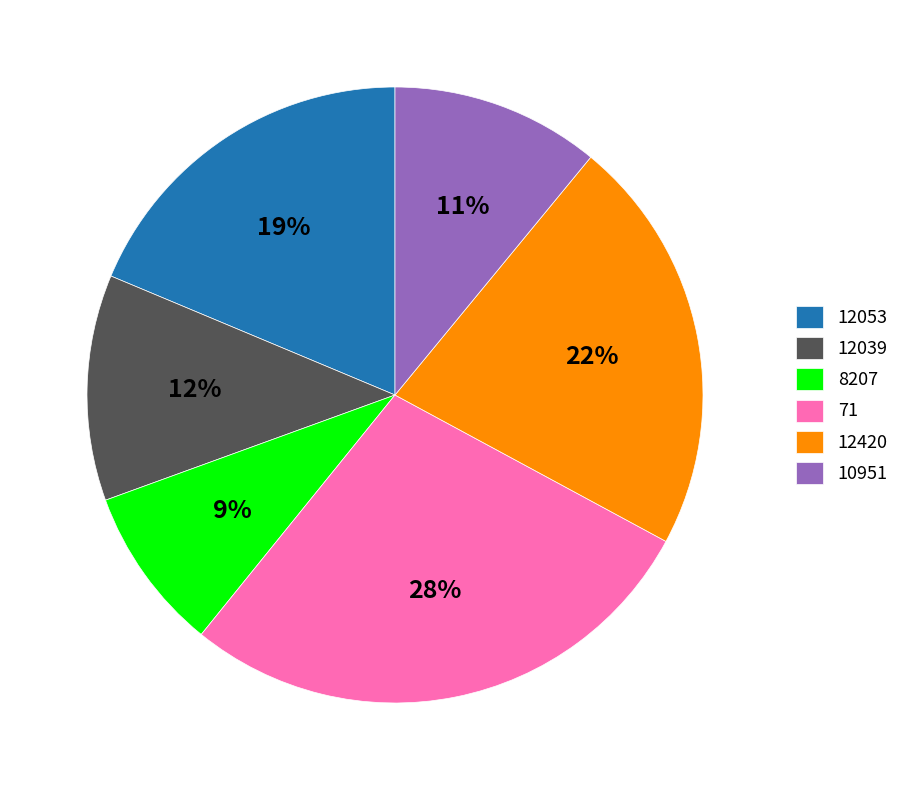

How many slices are in this pie chart?

6